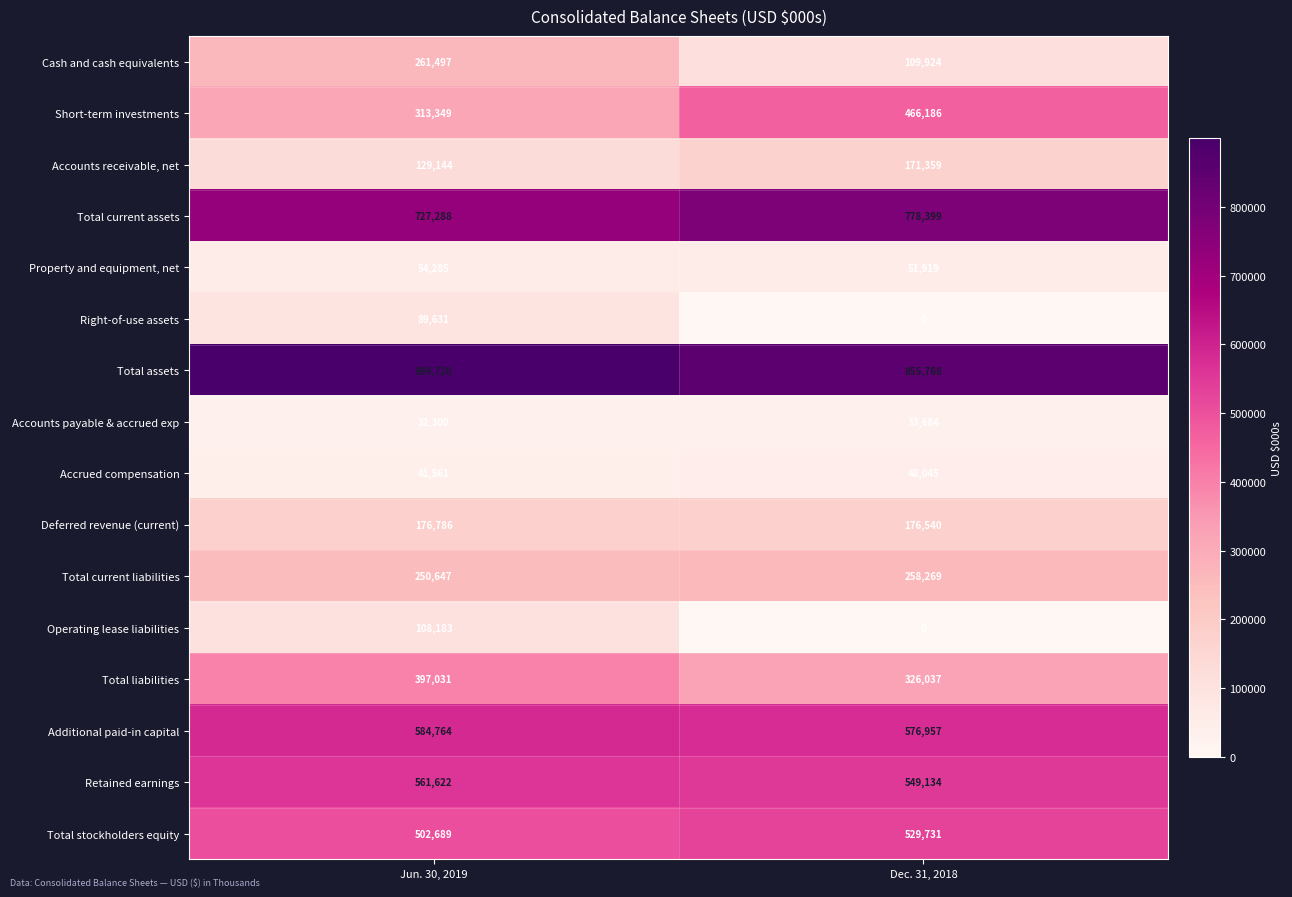

What is the total value across all series at Dec. 31, 2018?

4931952